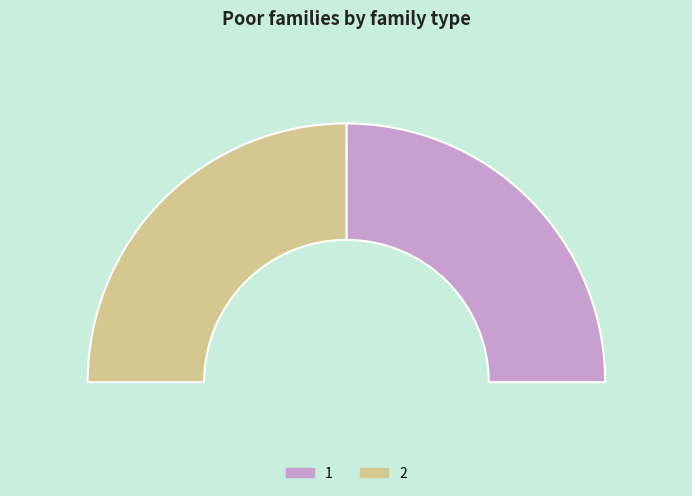

Which category has the smallest portion of the pie?

1